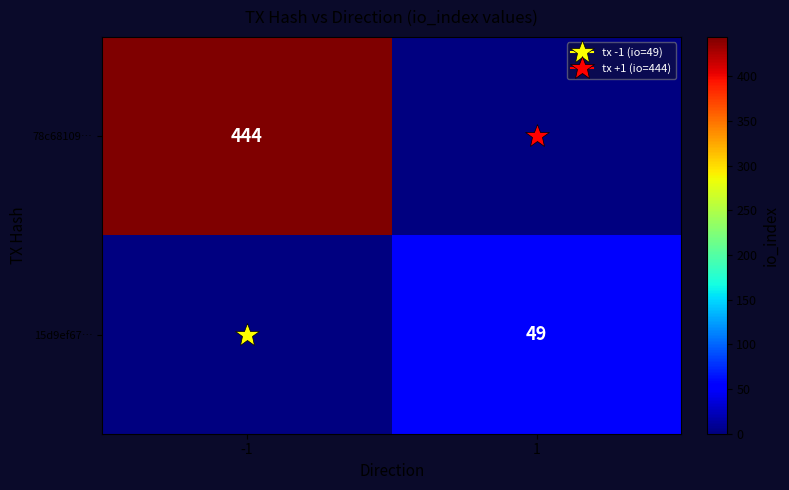

List the series in order of their peak value, lowest first.

15d9ef67…, 78c68109…